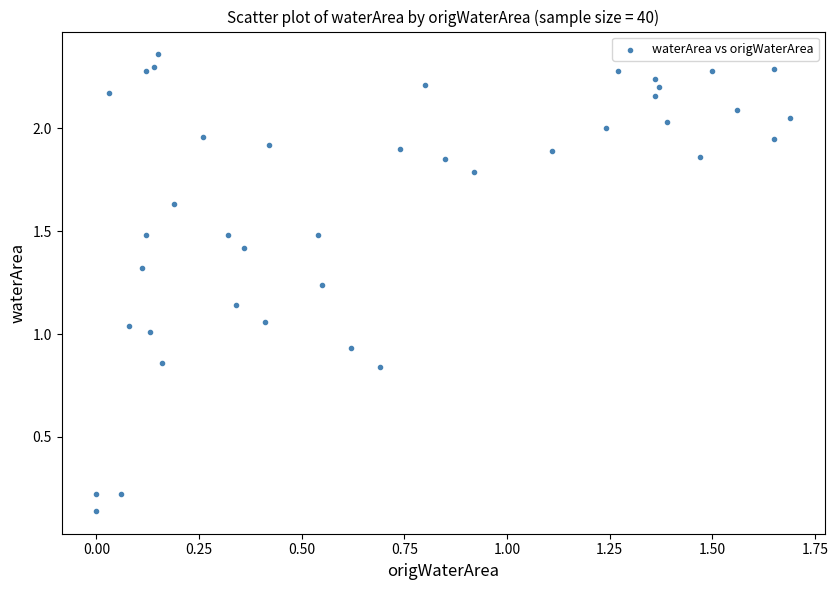

What is the range of X values (max minus min)?

1.7